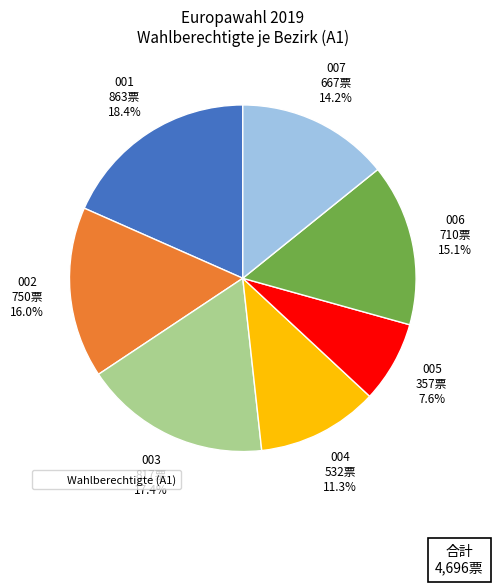

How many slices are in this pie chart?

7